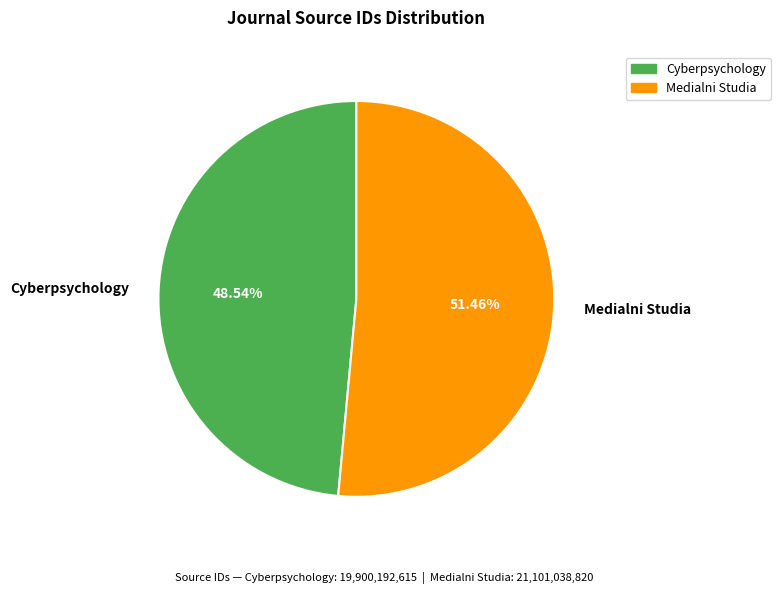

To the nearest percent, what percentage of the pie is Cyberpsychology?

49%